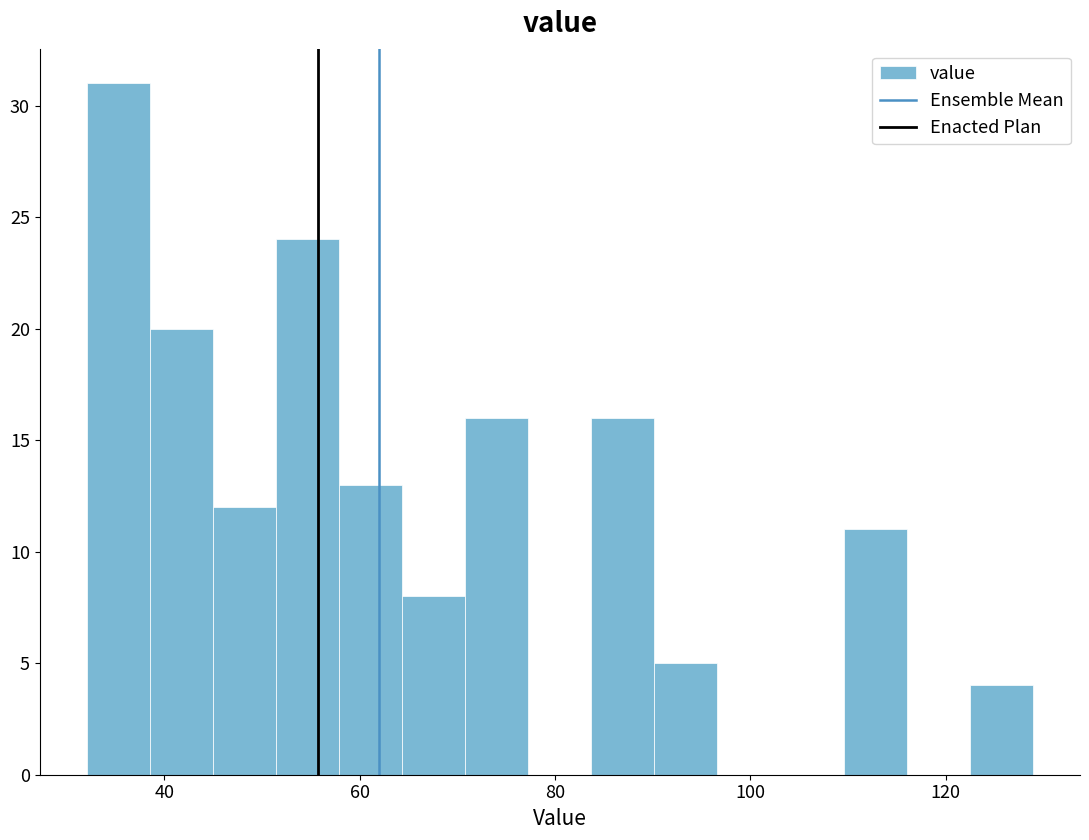

Read against the x-axis, roughly where is the centre of the tallest bar?

36